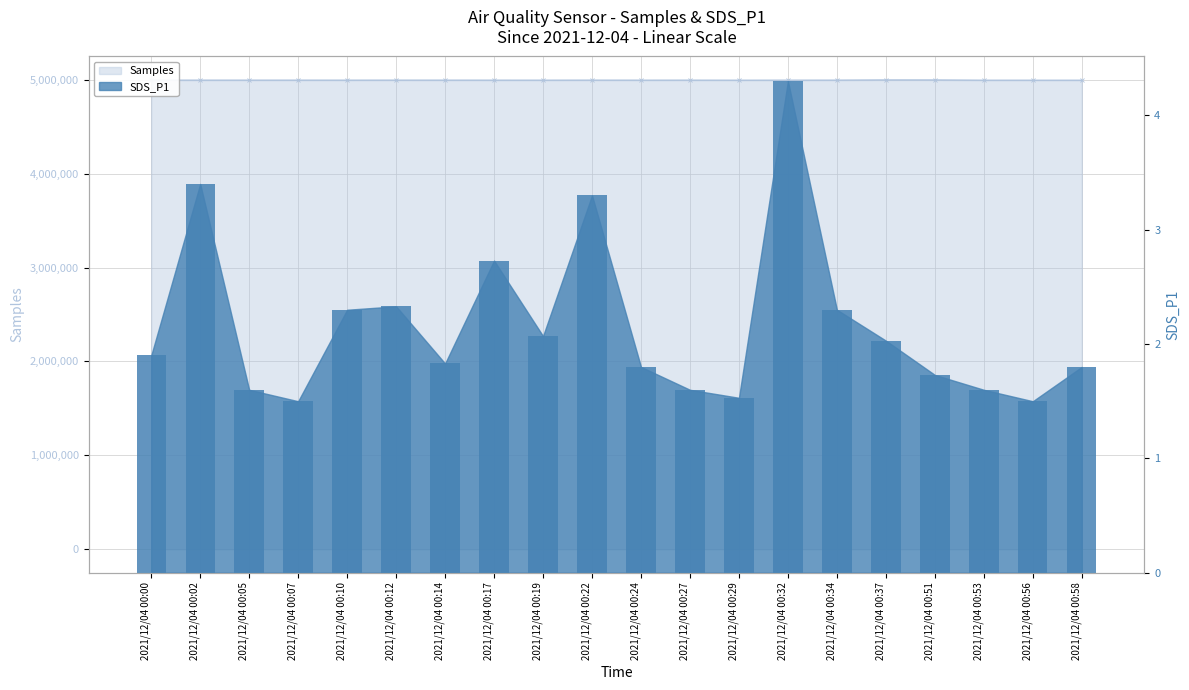

What is the sum of all SDS_P1 values?

43.1